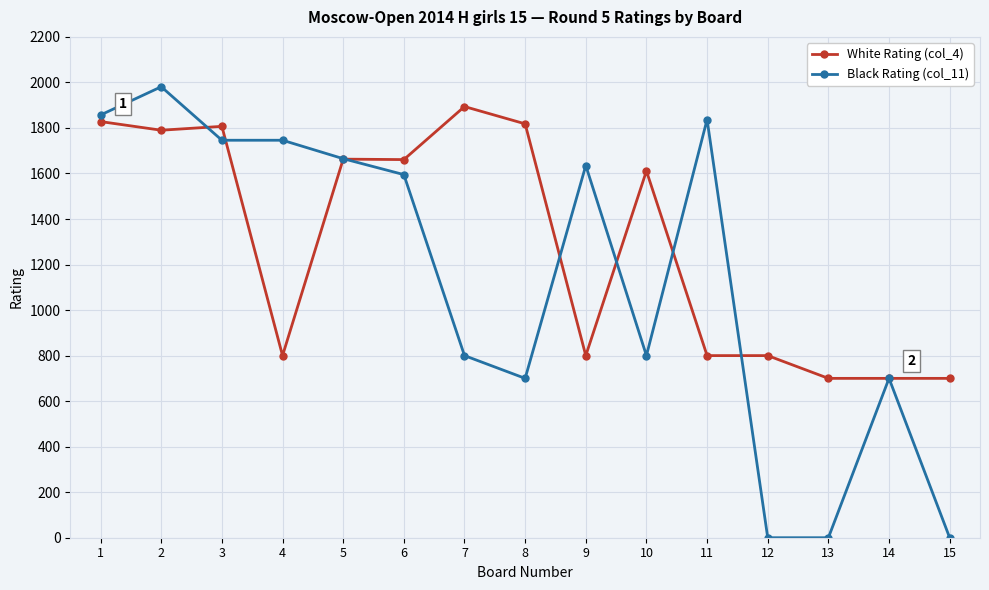

Does the chart display data point markers on the line(s)?

Yes